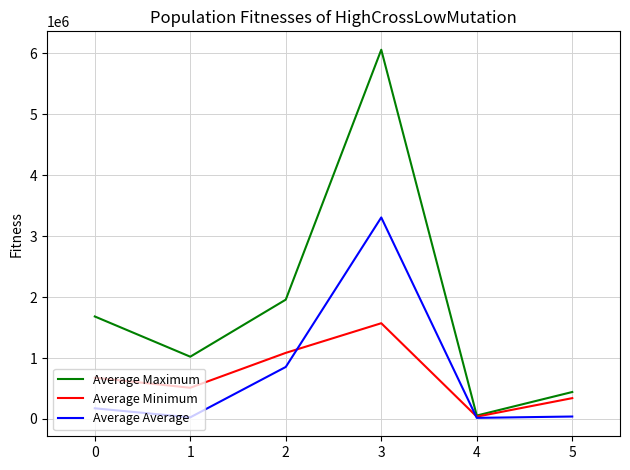

The Average Maximum series shows 675251 at 1. True or false?

False